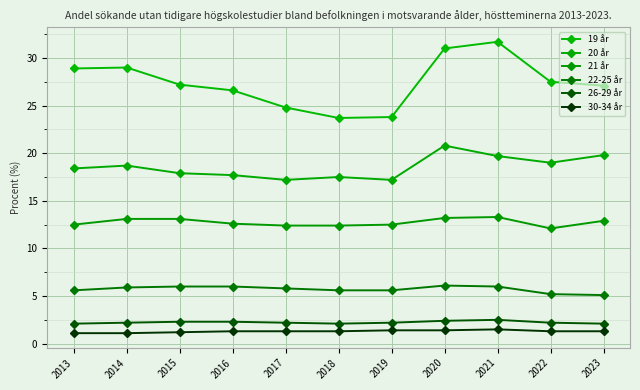

What is the sum of the 26-29 år values at 2023 and 2013?

4.2